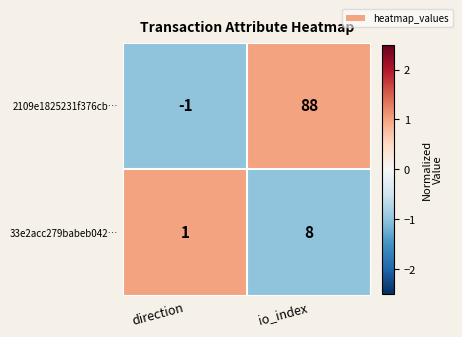

Is it true that 33e2acc279babeb042… equals 8 at io_index?

True